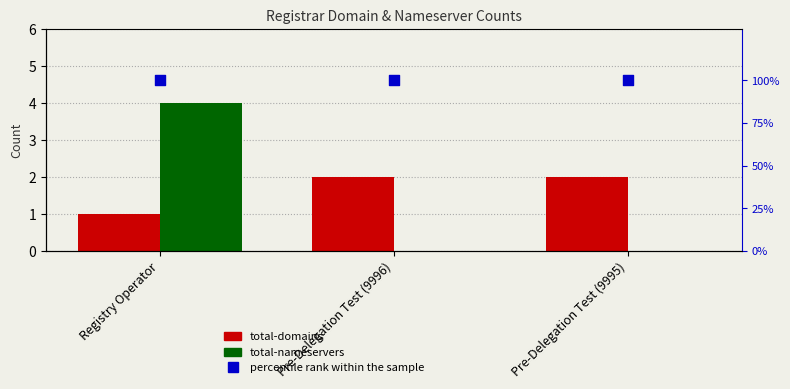

What are all the series names shown in the legend?

total-domains, total-nameservers, percentile rank within the sample